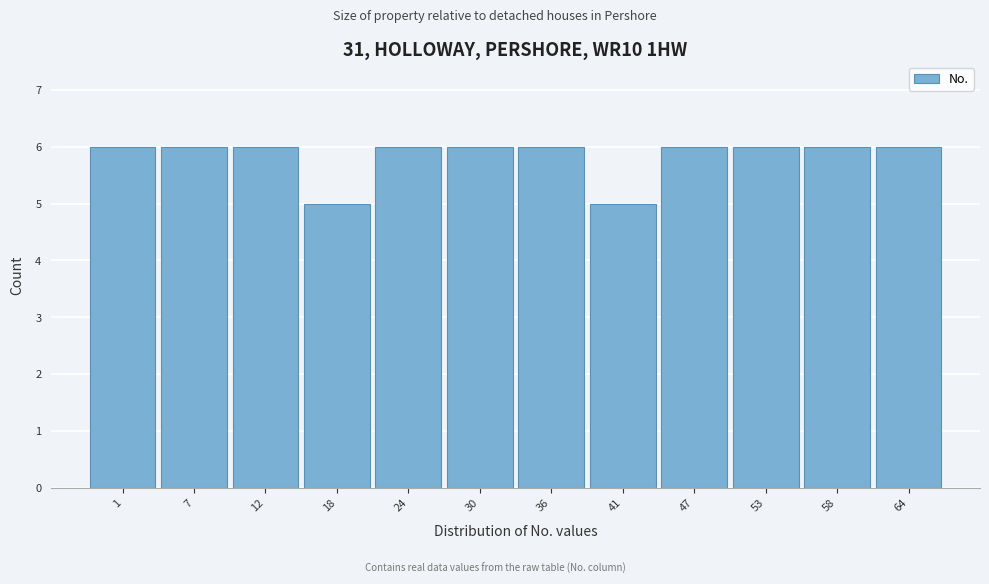

Reading left to right, what are all the values shown in this chart?

1=6	7=6	12=6	18=5	24=6	30=6	36=6	41=5	47=6	53=6	58=6	64=6